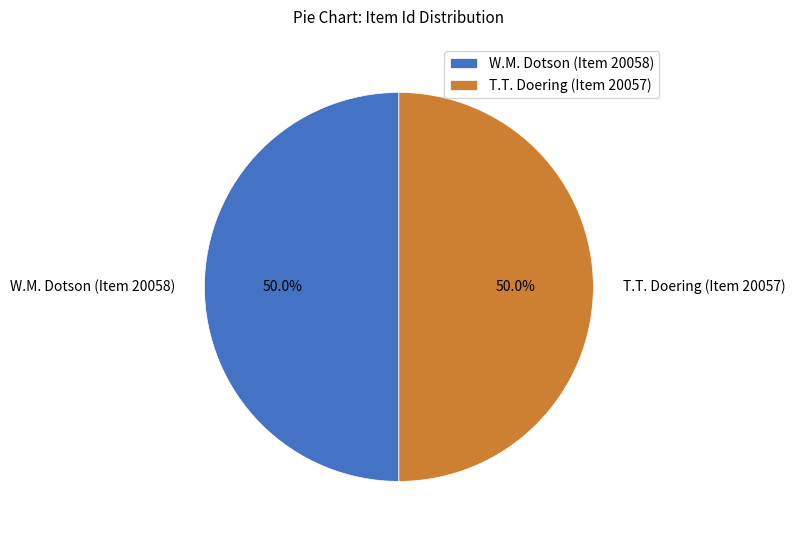

How much of the chart is everything except T.T. Doering (Item 20057)?

50.0%